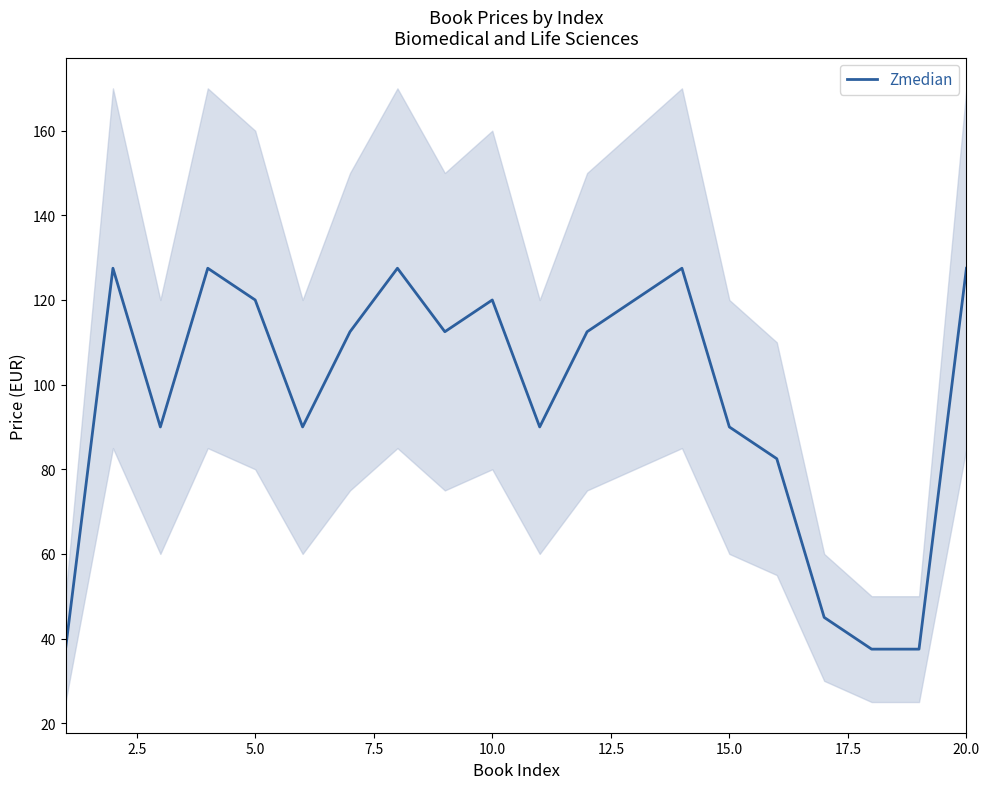

Reading left to right, extract all data points from this chart.

37.5	127.5	90.0	127.5	120.0	90.0	112.5	127.5	112.5	120.0	90.0	112.5	120.0	127.5	90.0	82.5	45.0	37.5	37.5	127.5